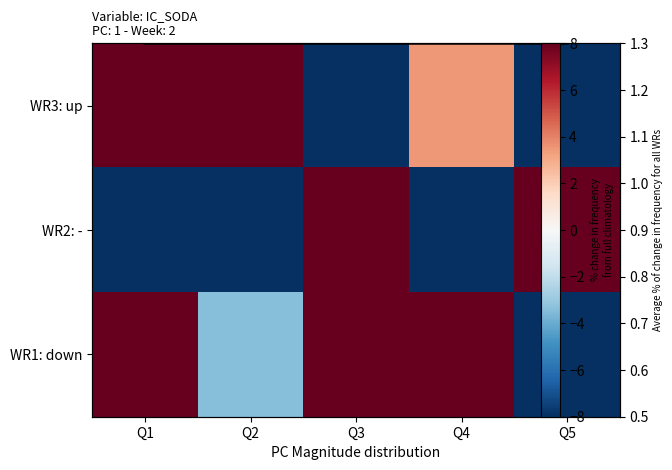

What is the smallest value displayed?

-100.0